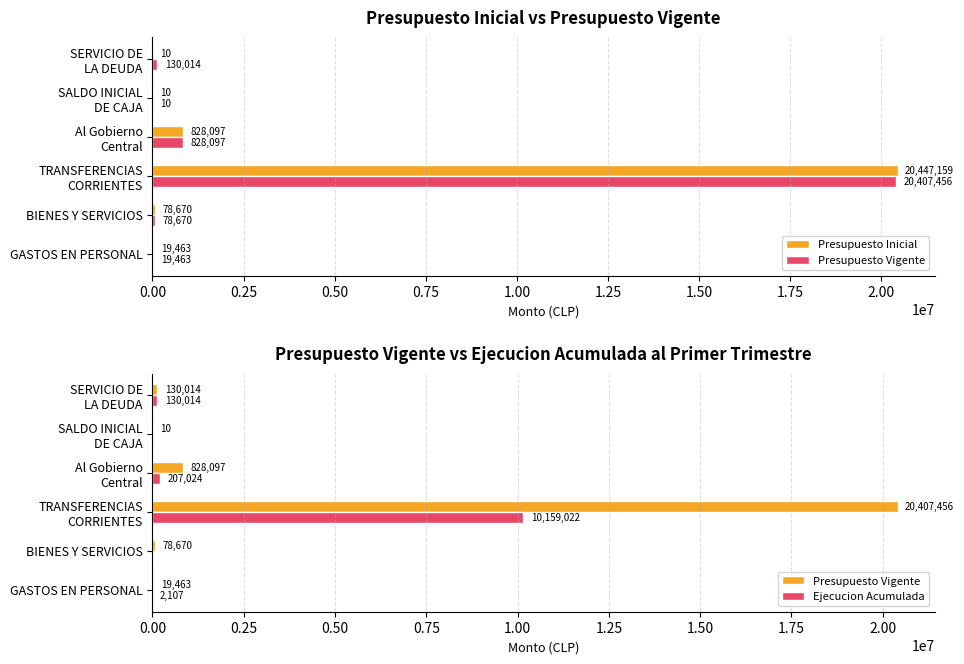

The Presupuesto Inicial series shows 28399 at BIENES Y SERVICIOS. True or false?

False